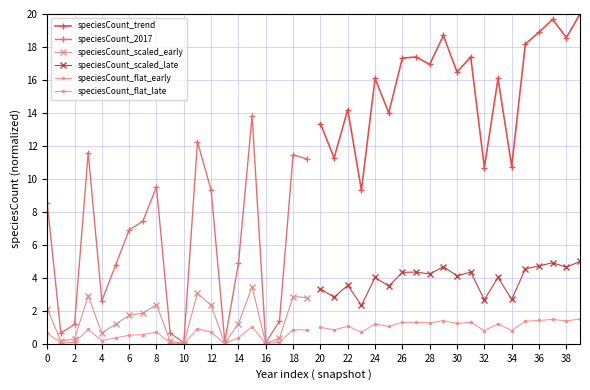

Does the chart have visible grid lines?

Yes